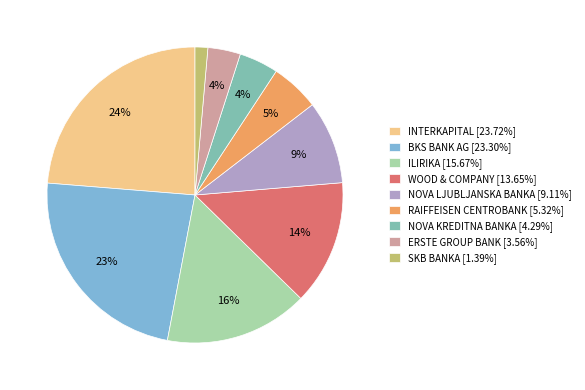

Which has a higher value, BKS BANK AG or SKB BANKA?

BKS BANK AG